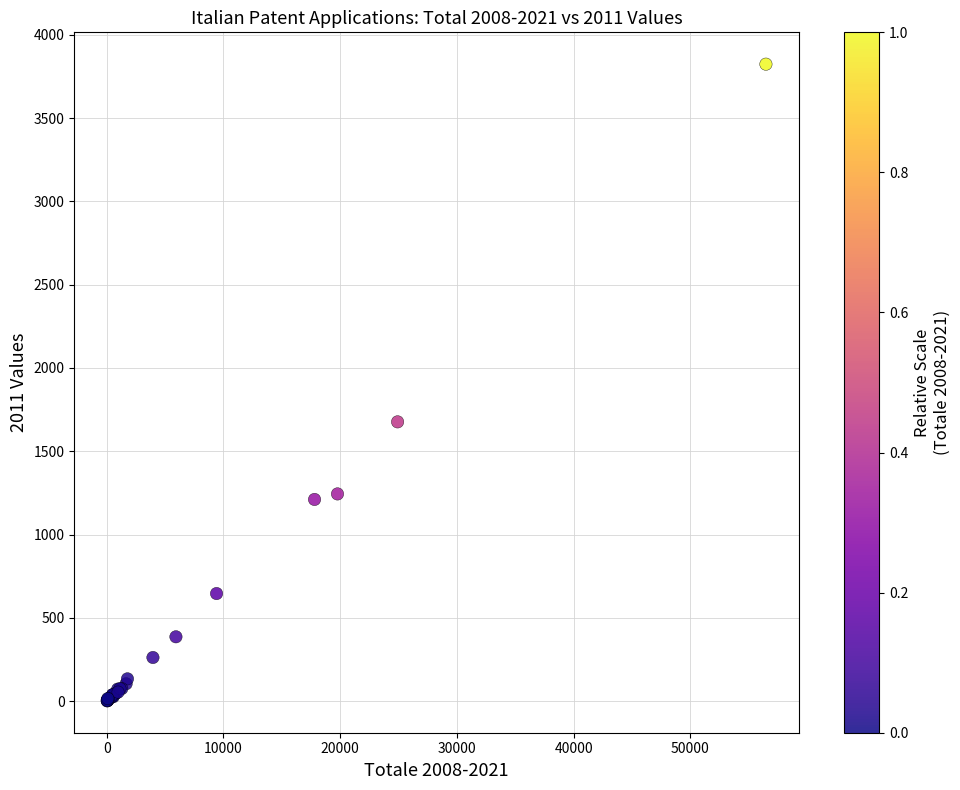

What Y value in the scatter plot is closest to 1912?

1676.6